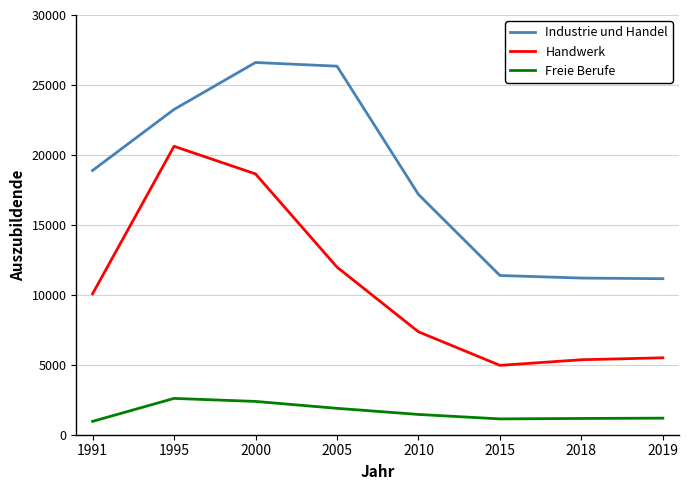

Is the value of Handwerk at 2000 greater than the value of Freie Berufe at 2018?

Yes